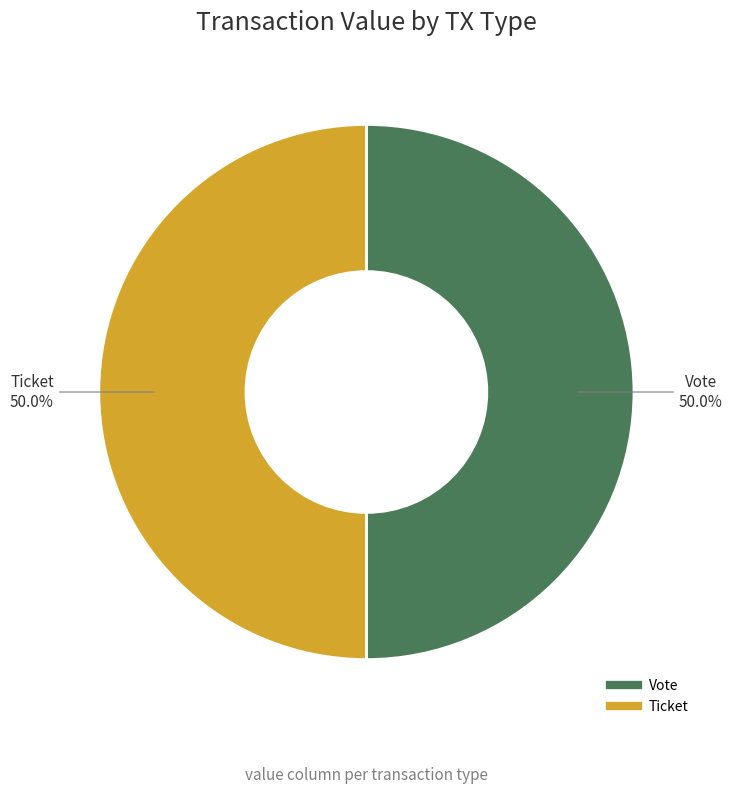

Combined, do Vote and Ticket account for over 50%?

Yes